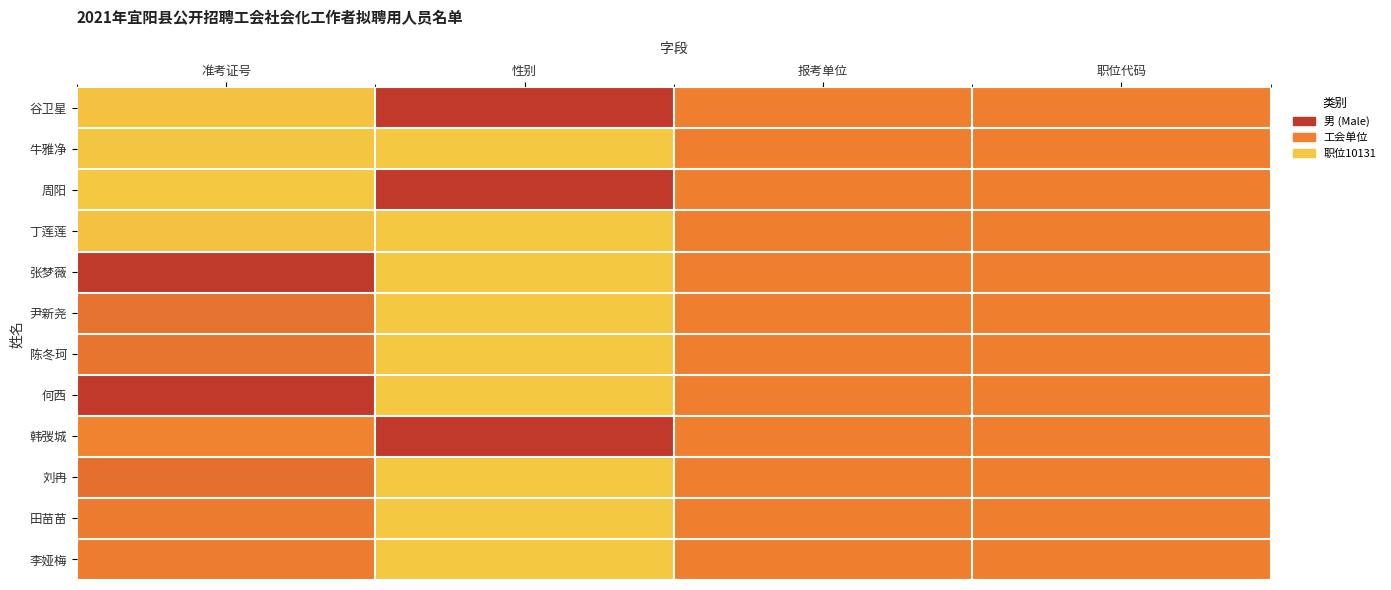

Rank the series at 准考证号 from lowest to highest value.

周阳, 牛雅净, 谷卫星, 丁莲莲, 韩弢城, 李娅梅, 田苗苗, 陈冬珂, 尹新尧, 刘冉, 张梦薇, 何西